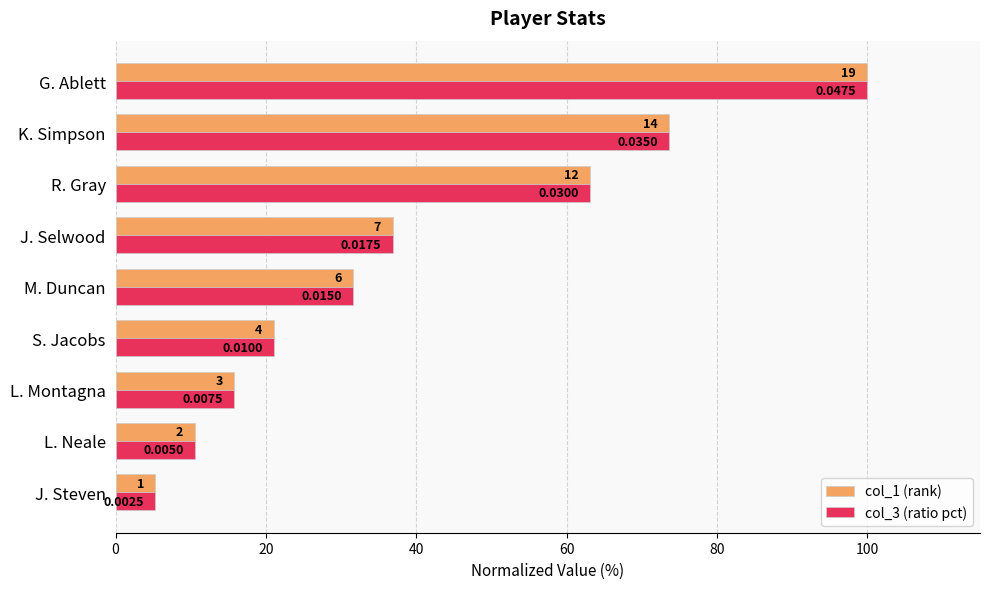

What is the difference between the second highest and second lowest values in the col_1 (rank) series?

63.2